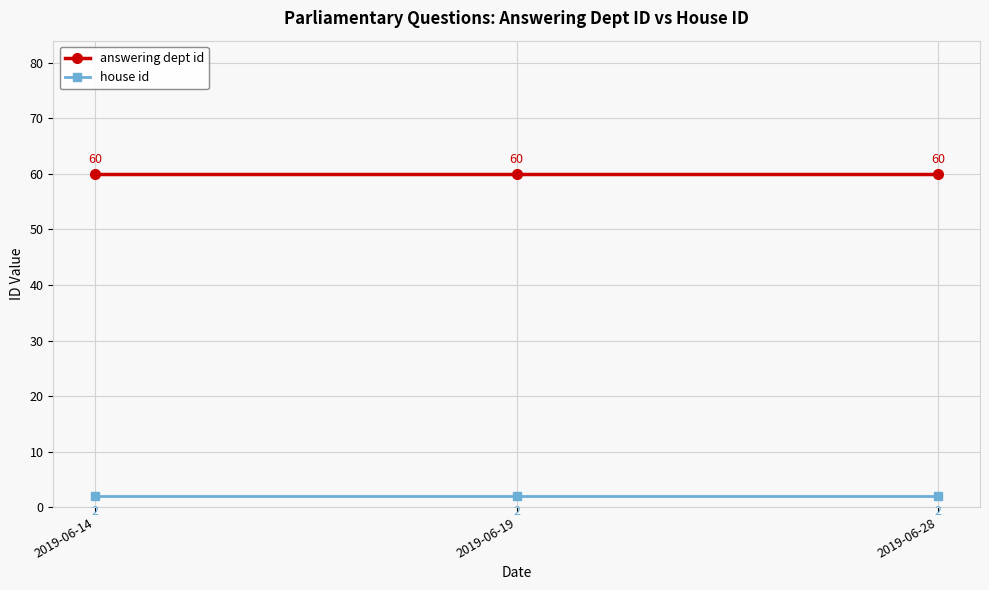

List the series in order of their overall mean, lowest first.

house id, answering dept id